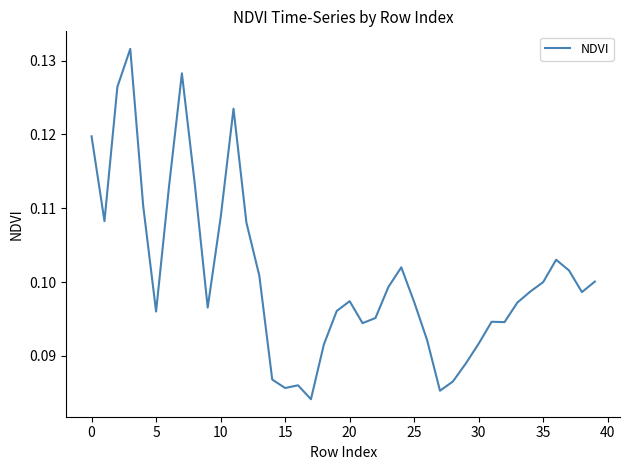

Is this an area chart (filled region under the line)?

No